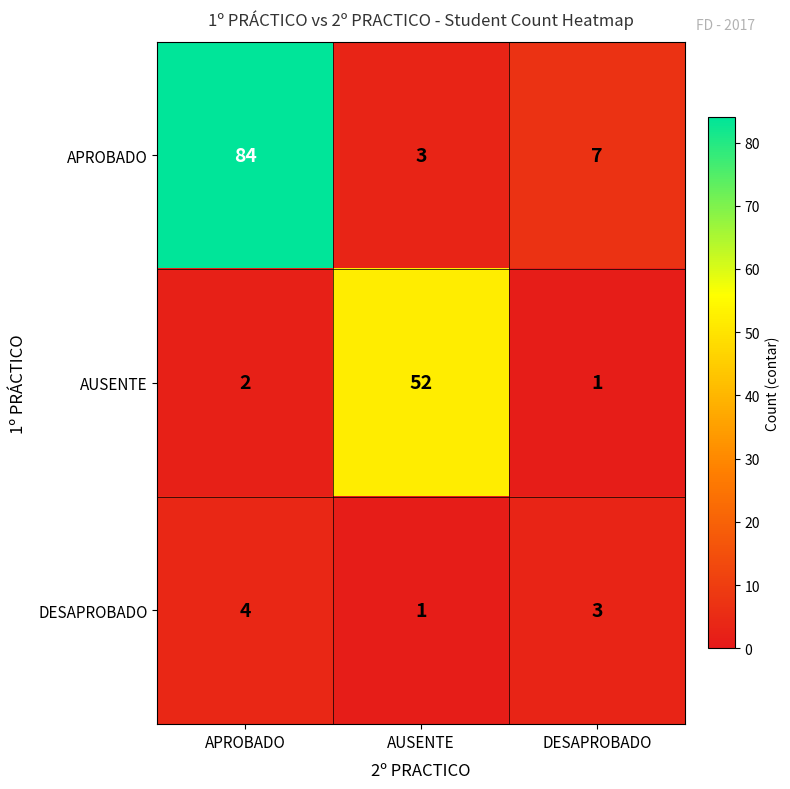

Rank the series by their average value, from lowest to highest.

DESAPROBADO, AUSENTE, APROBADO